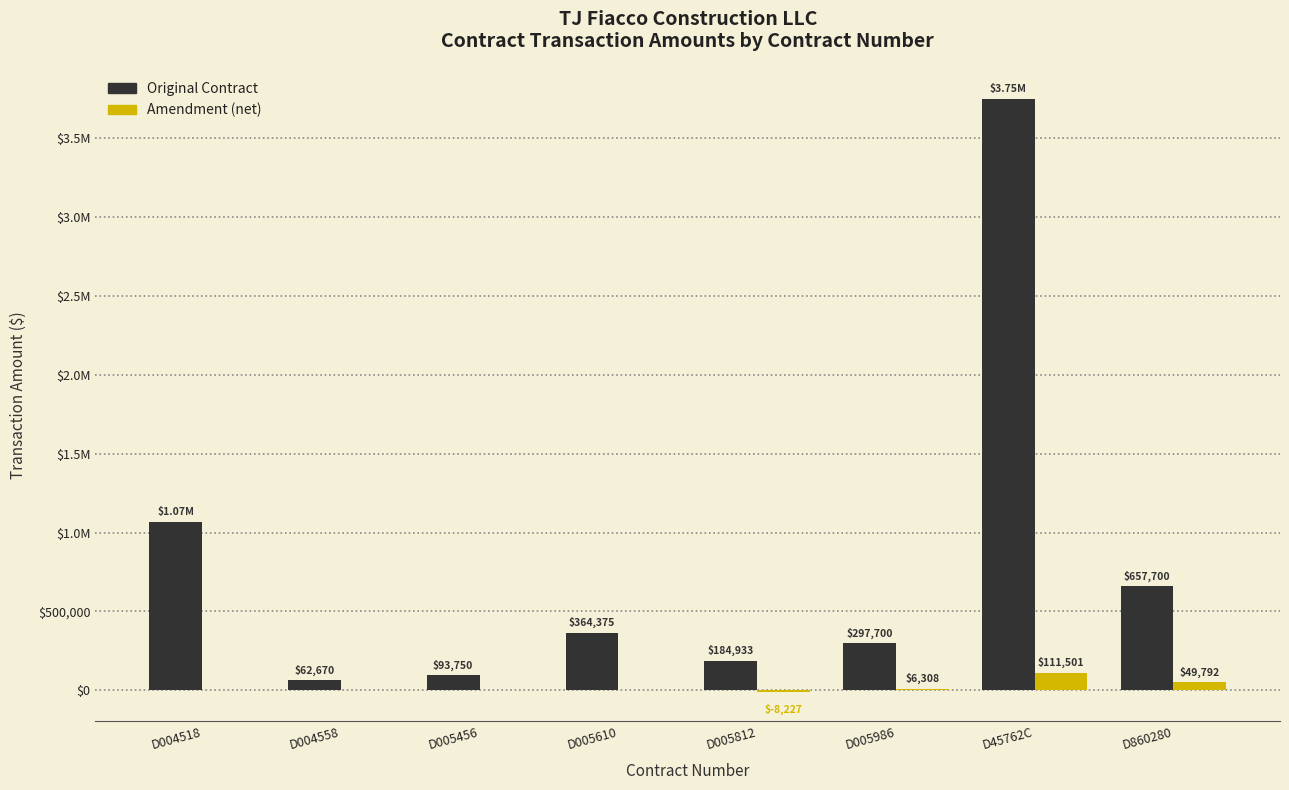

What is the maximum value for Original Contract?

3749969